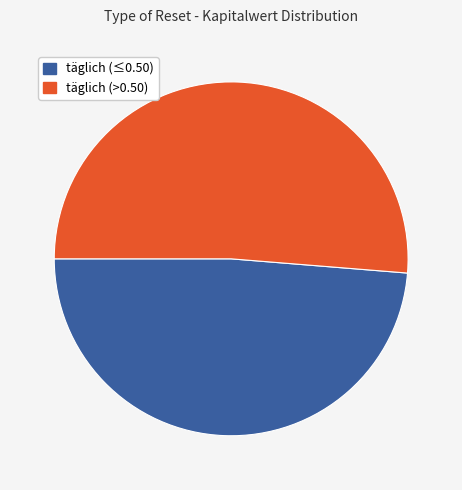

Which has a higher value, täglich (>0.50) or täglich (≤0.50)?

täglich (>0.50)